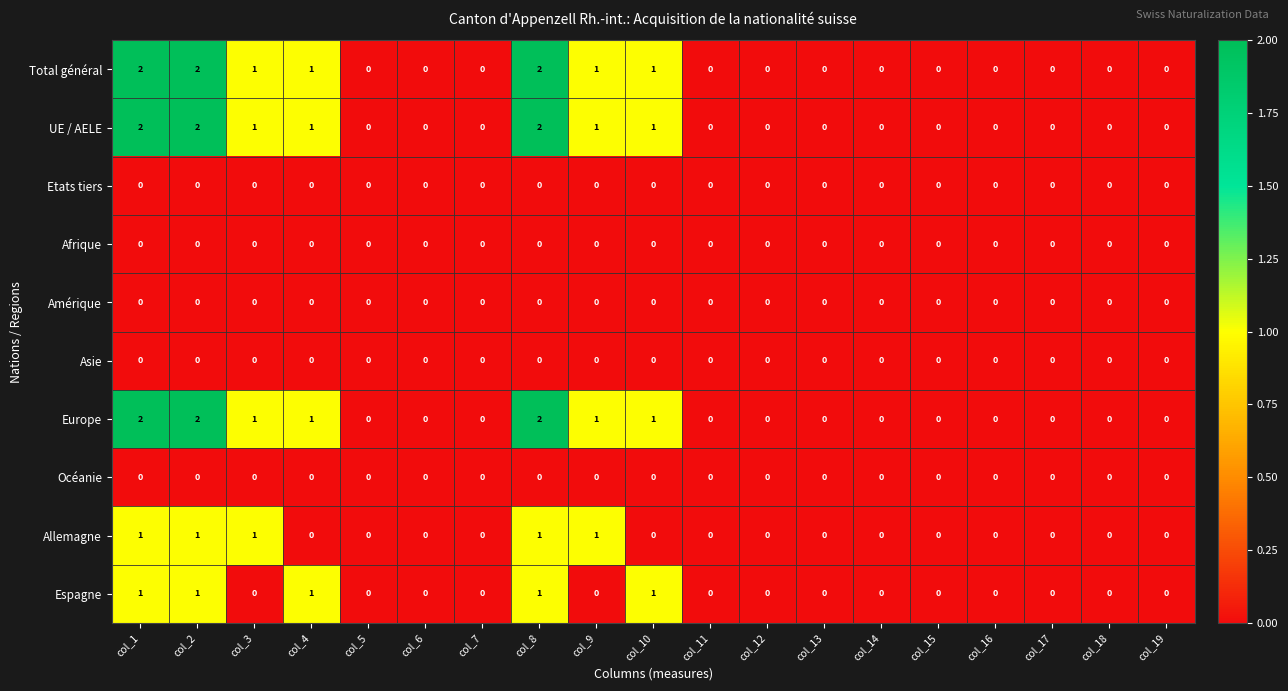

Count the UE / AELE values in the range 0 to 1.

16